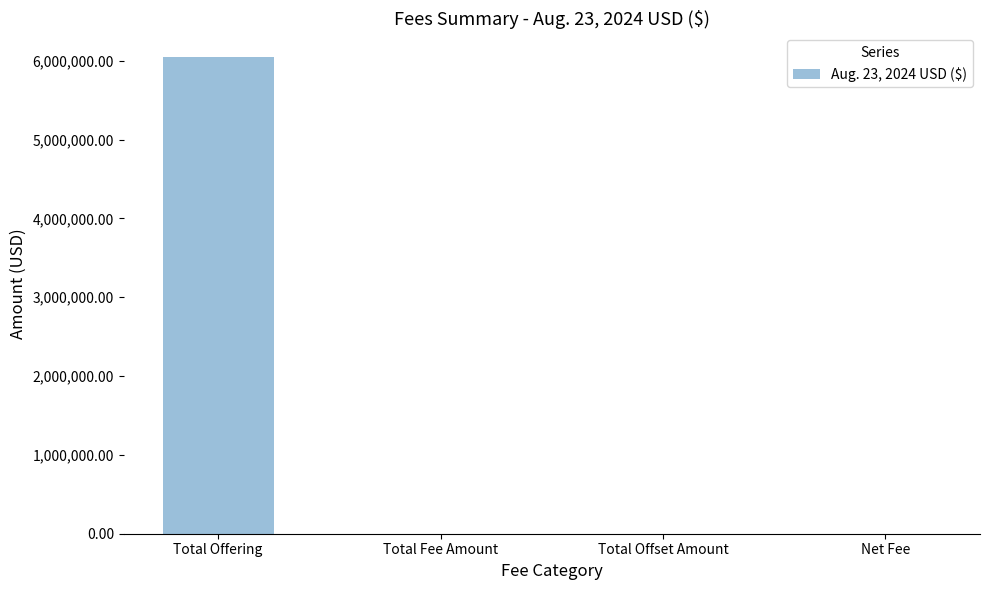

At which category does the chart reach its peak across all series?

Total Offering